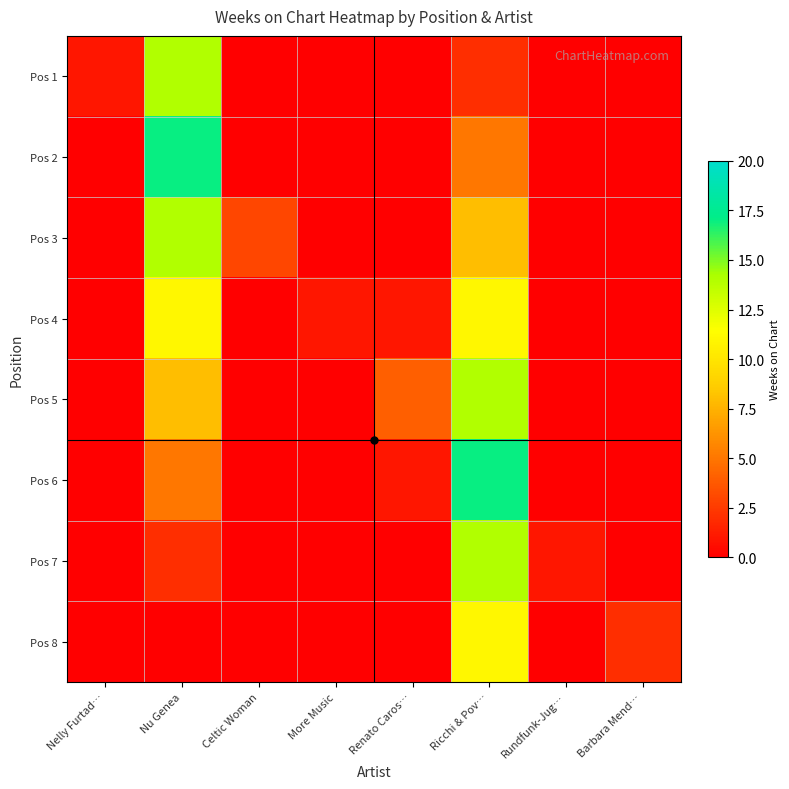

Rank the series by their maximum value, from lowest to highest.

Pos 4, Pos 8, Pos 1, Pos 3, Pos 5, Pos 7, Pos 2, Pos 6